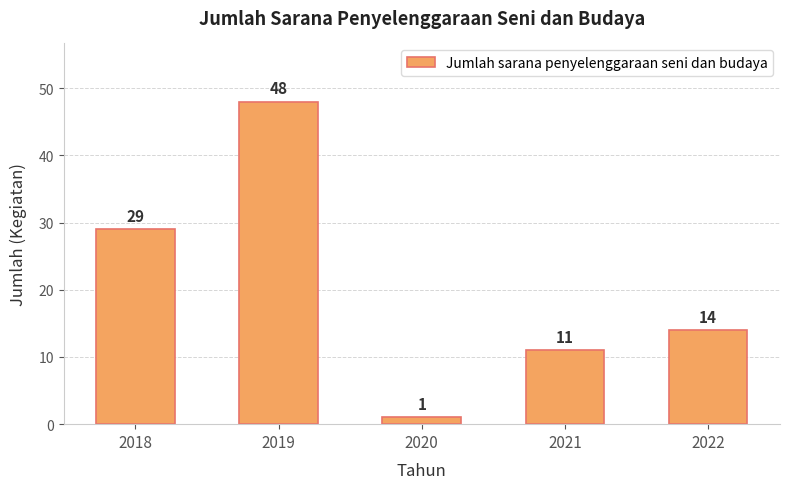

How many data points are less than 14?

2